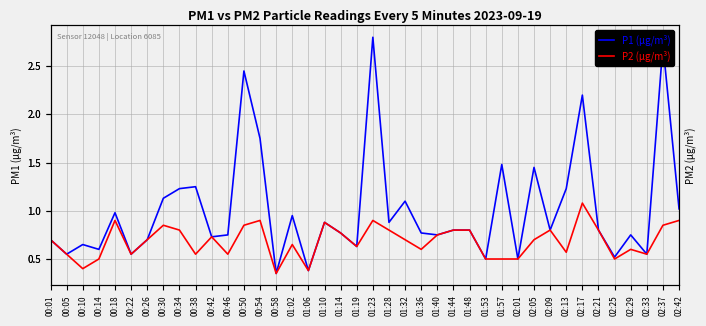

What value does the P2 (µg/m³) series have at 00:34?

0.8